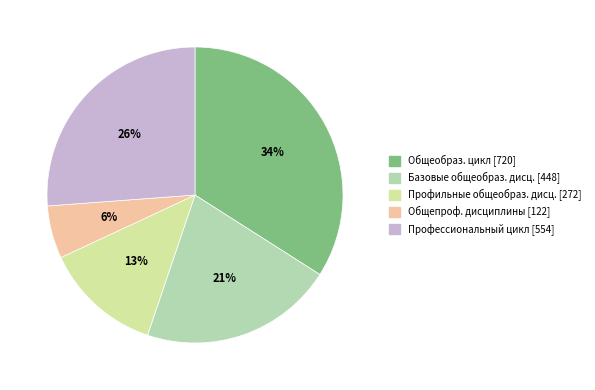

To the nearest percent, what is the average slice percentage?

20%